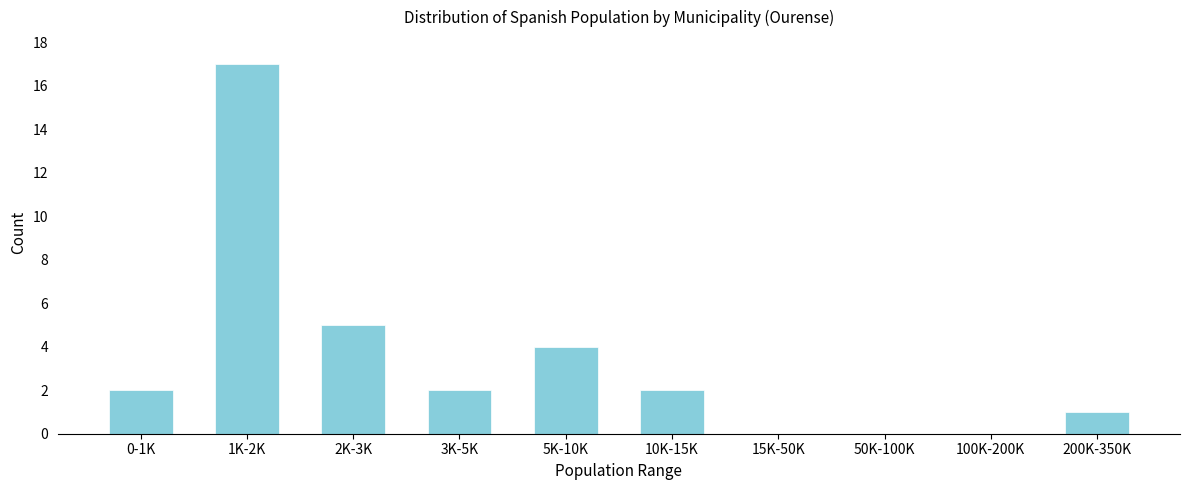

Reading left to right, transcribe all the data shown in this chart.

0-1K=2	1K-2K=17	2K-3K=5	3K-5K=2	5K-10K=4	10K-15K=2	15K-50K=0	50K-100K=0	100K-200K=0	200K-350K=1